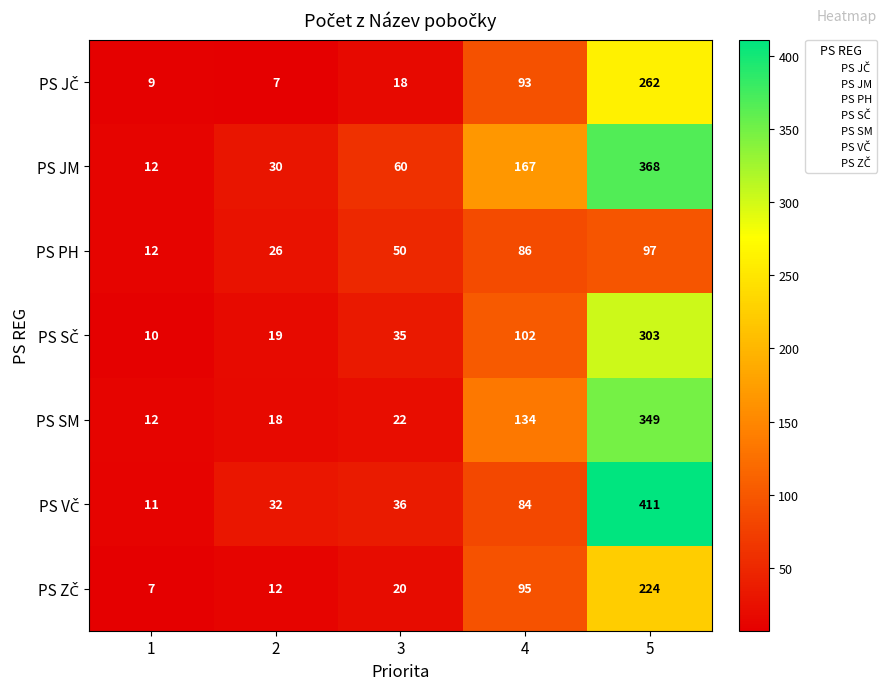

What is the difference between the second highest and second lowest values in the PS JM series?

137